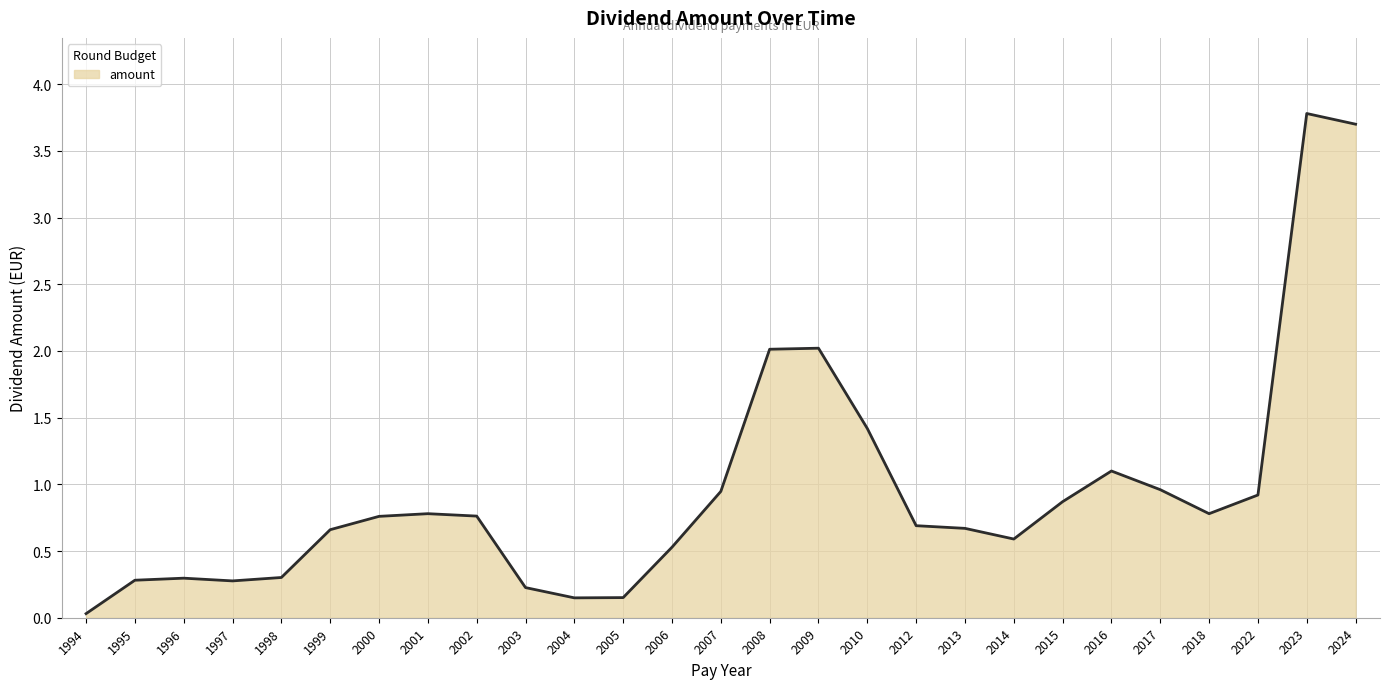

Does the chart have visible grid lines?

Yes